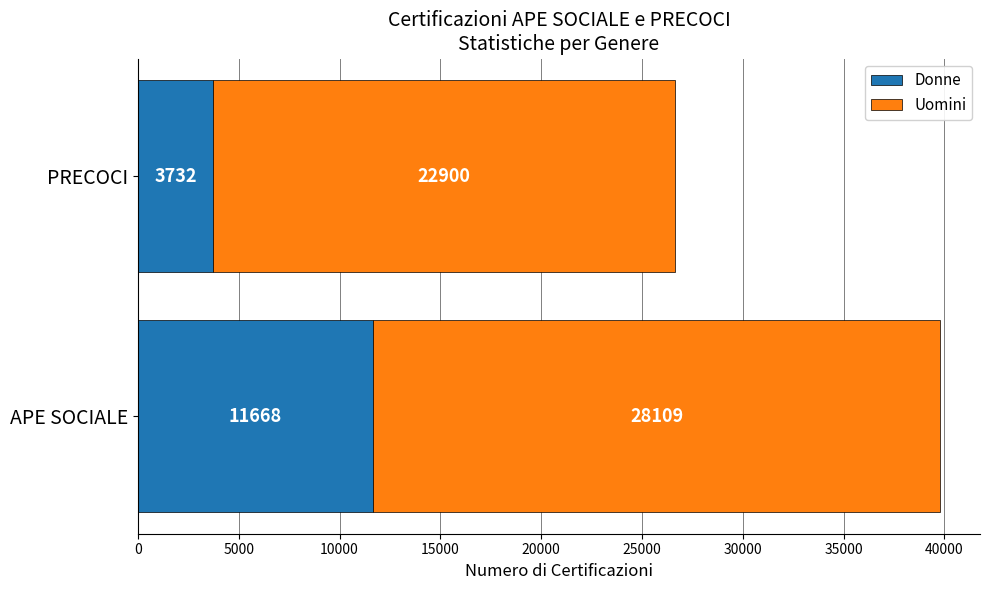

The Donne series shows 11668 at APE SOCIALE. True or false?

True